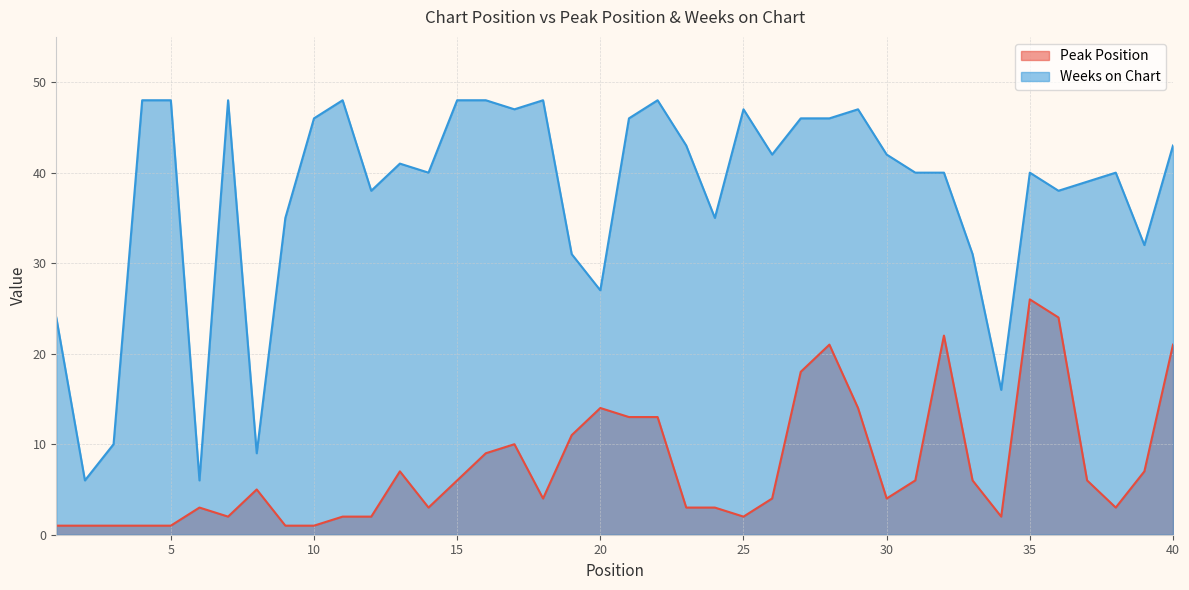

True or false: Weeks on Chart and Peak Position cross at least once.

False